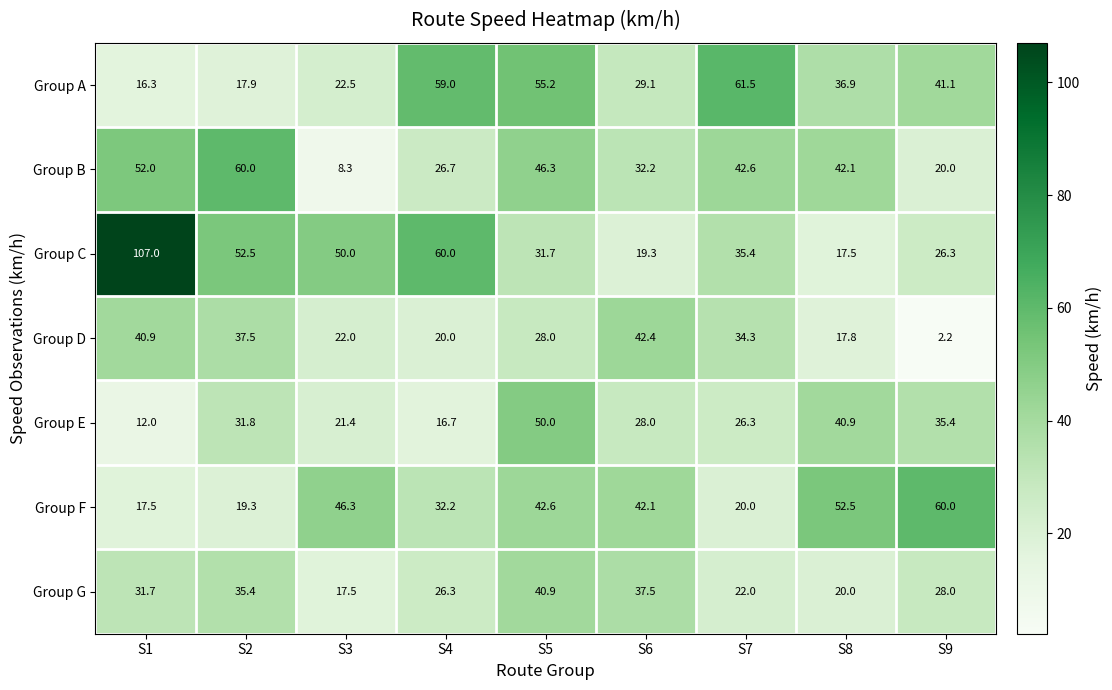

Rank the categories by Group B value from lowest to highest.

S3, S9, S4, S6, S8, S7, S5, S1, S2